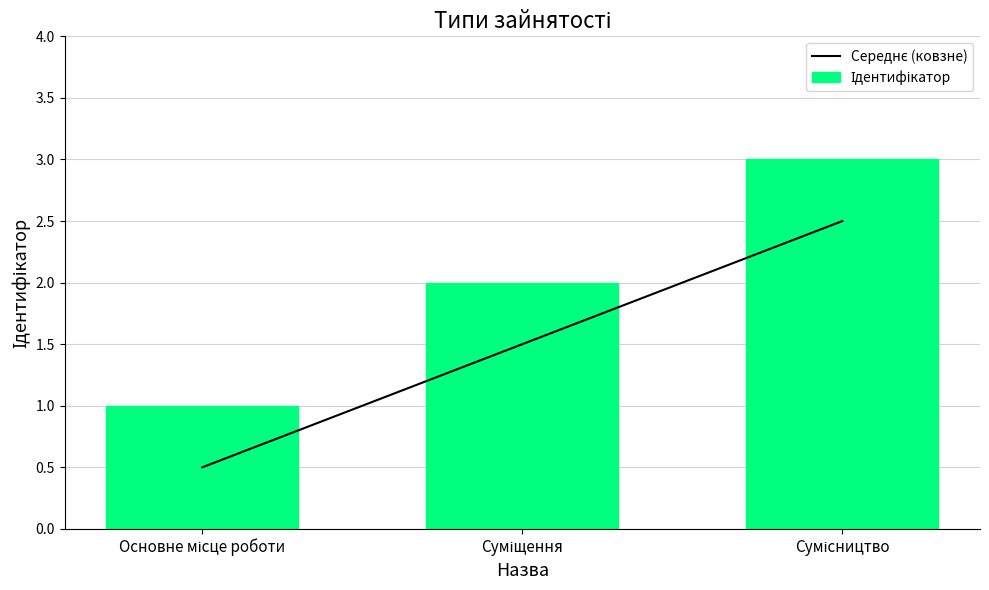

What is the label of the 2nd bar from the left?

Суміщення